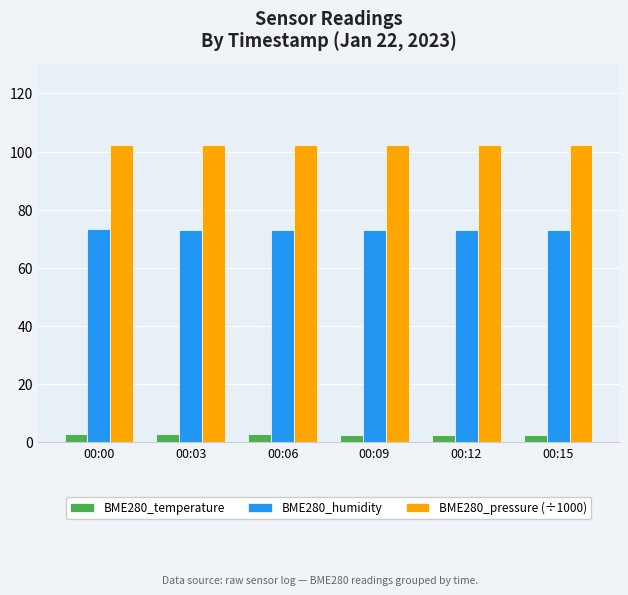

At how many categories does at least one series exceed 78?

6